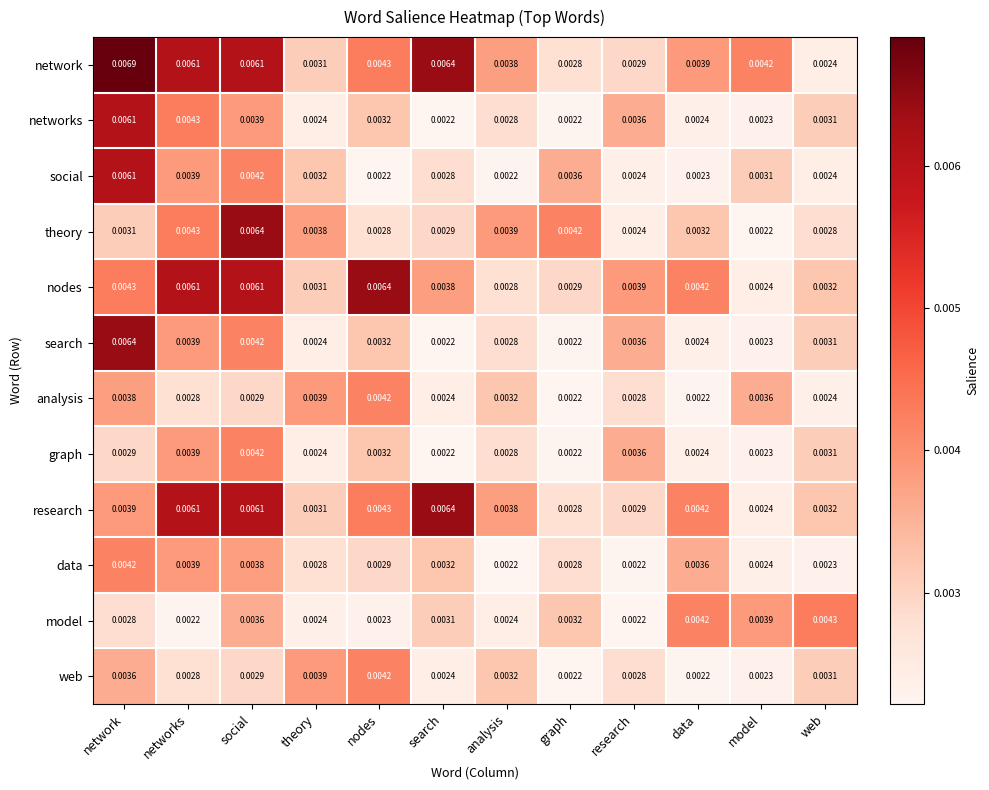

Which series has the widest spread of values?

network